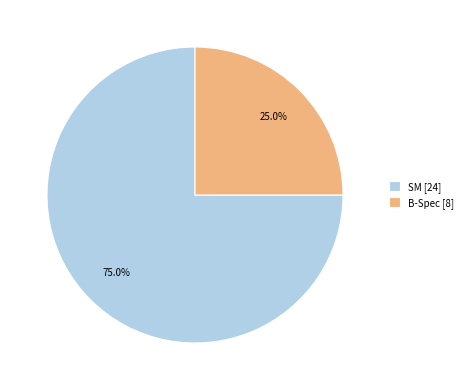

How many segments does this pie chart have?

2